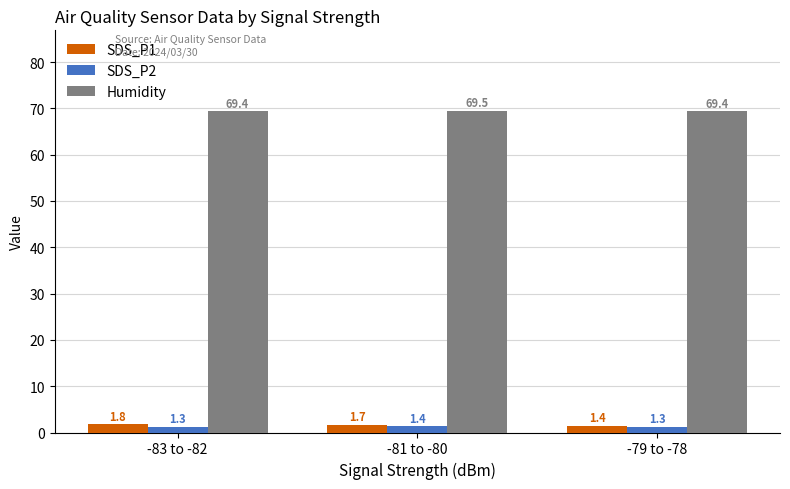

What are all the series names shown in the legend?

SDS_P1, SDS_P2, Humidity